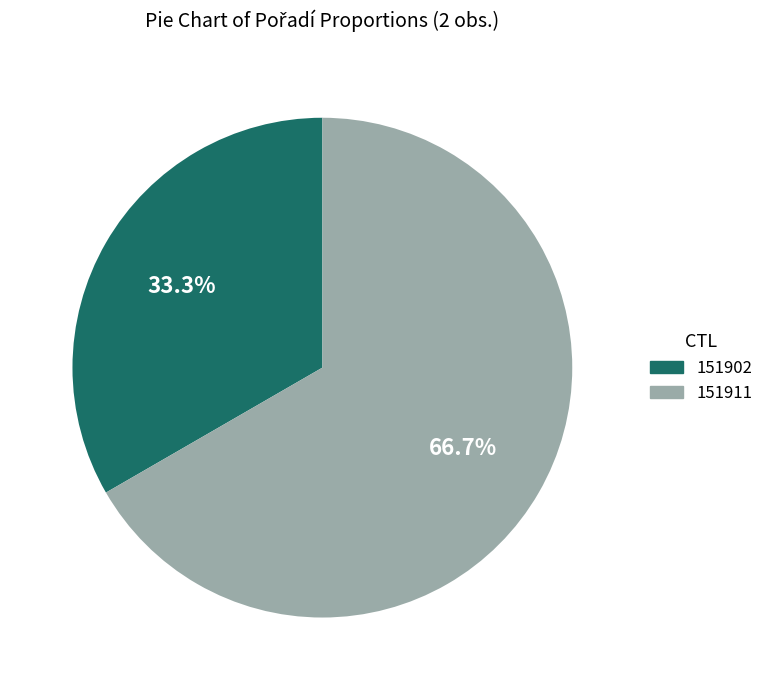

How many slices are in this pie chart?

2